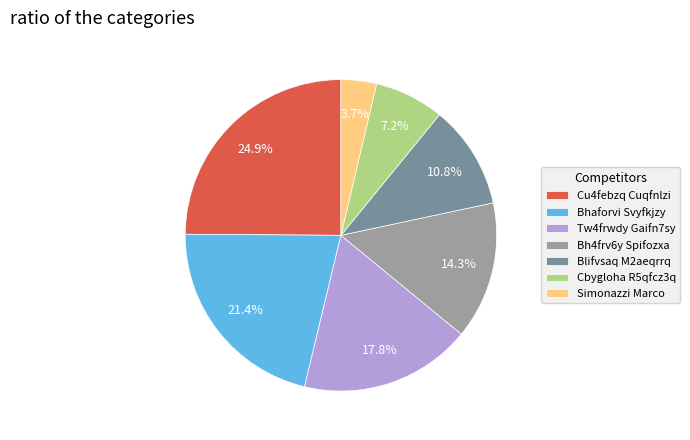

To the nearest percent, what is the average slice percentage?

14%